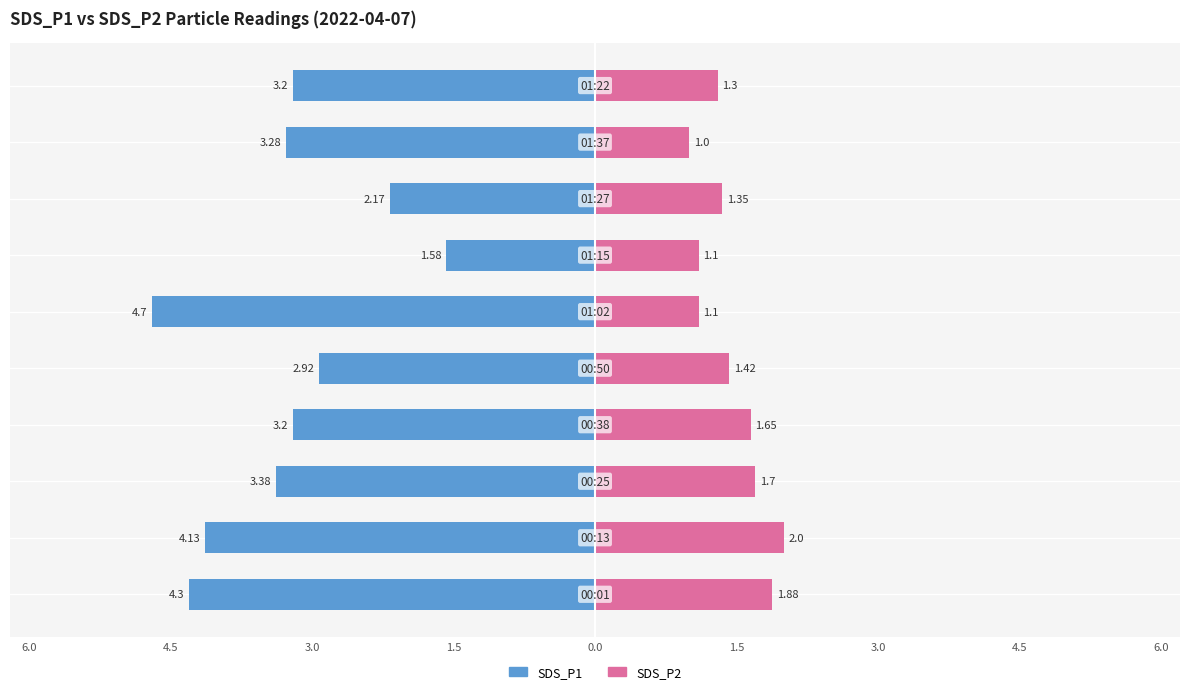

What is the difference between the highest and lowest values at 1.5?

6.2